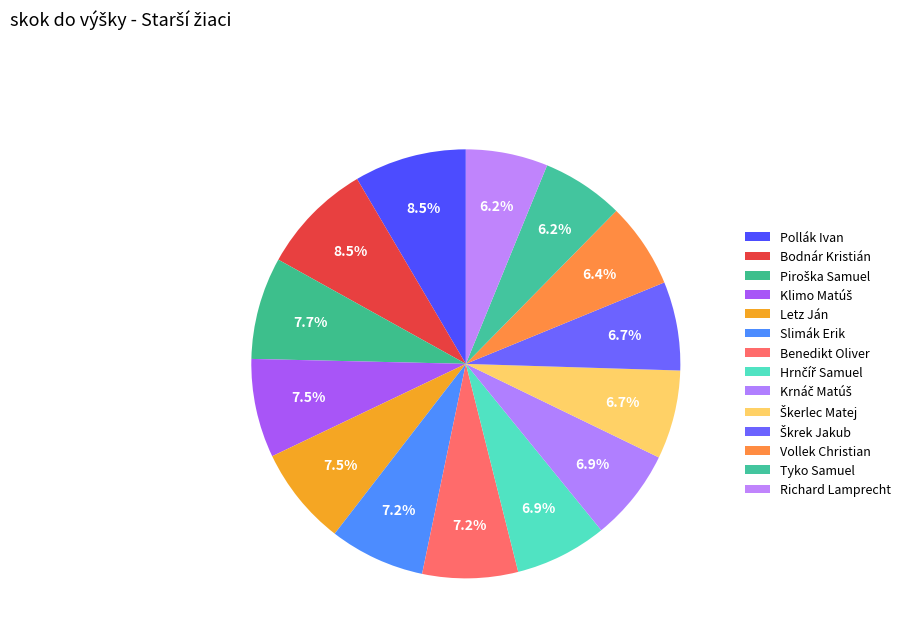

Combined, what portion of the pie is Slimák Erik and Krnáč Matúš?

14.1%